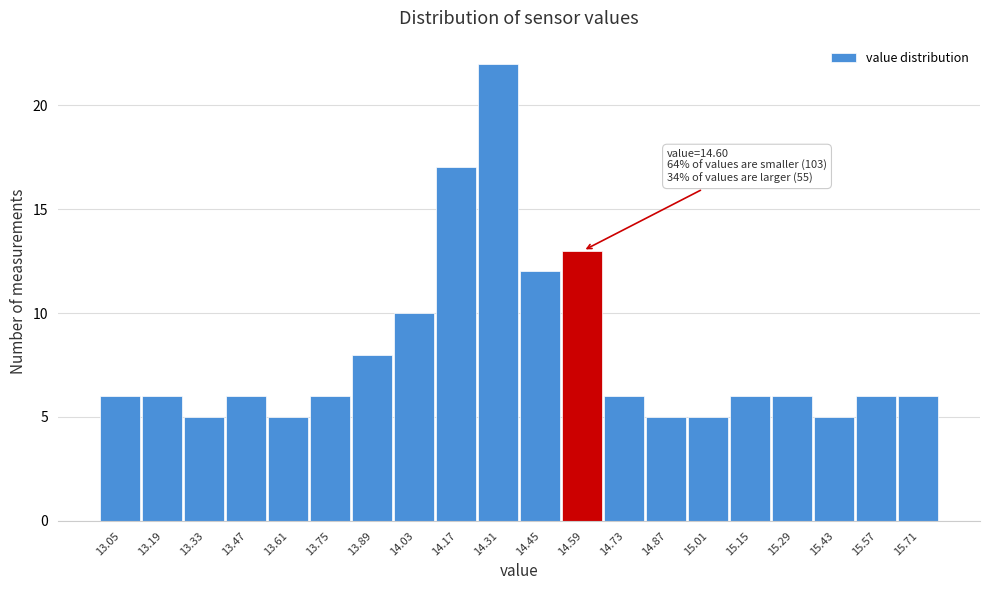

Reading left to right, extract all data points from this chart.

6	6	5	6	5	6	8	10	17	22	12	13	6	5	5	6	6	5	6	6